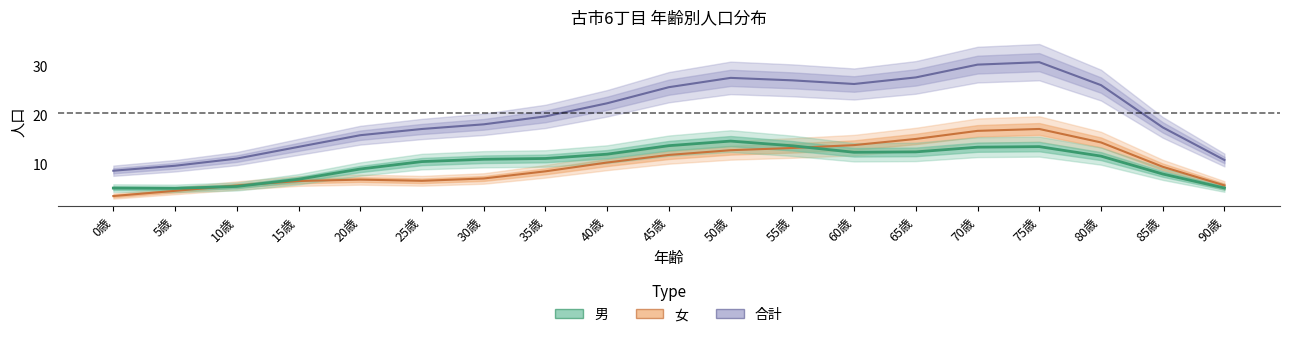

Count the number of data series in this chart.

3